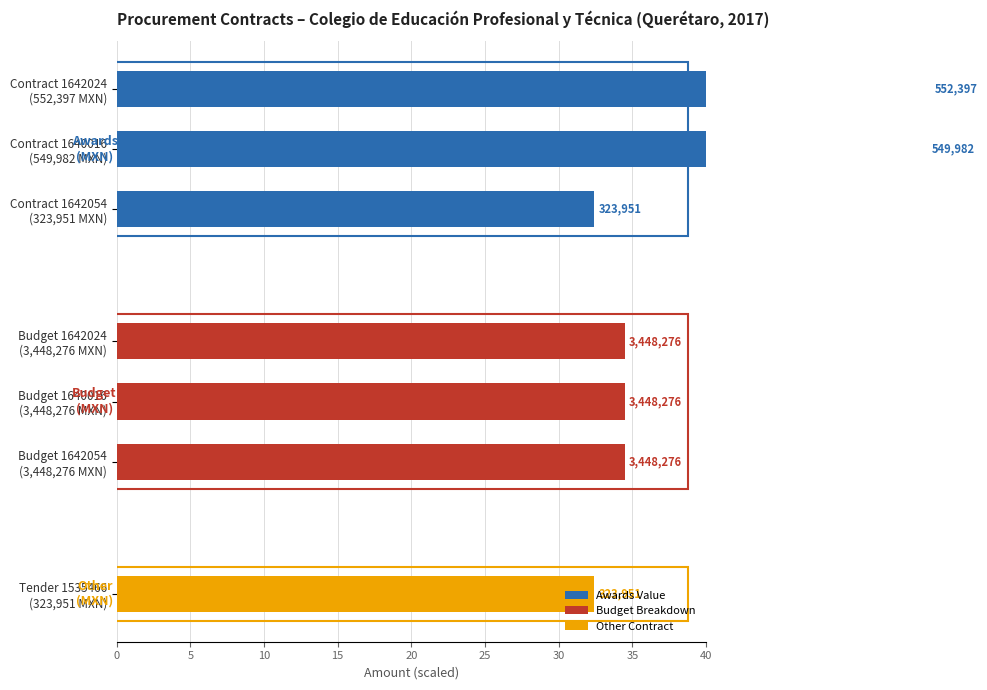

What is the highest value of the Awards Value series?

55.2